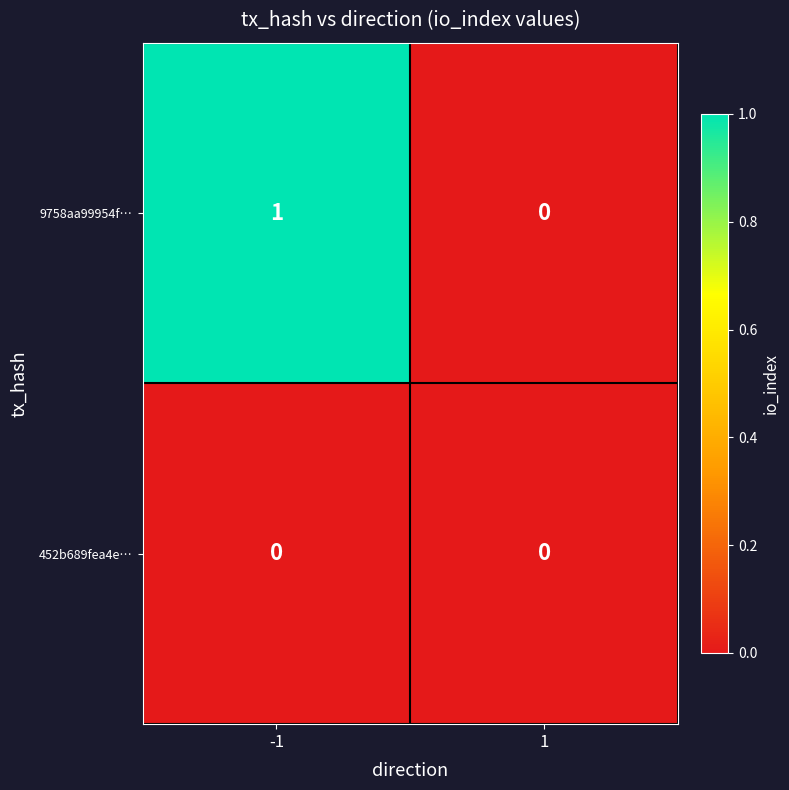

Reading right to left, transcribe all the data shown in this chart.

9758aa99954f…: 1=0	-1=1
452b689fea4e…: 1=0	-1=0